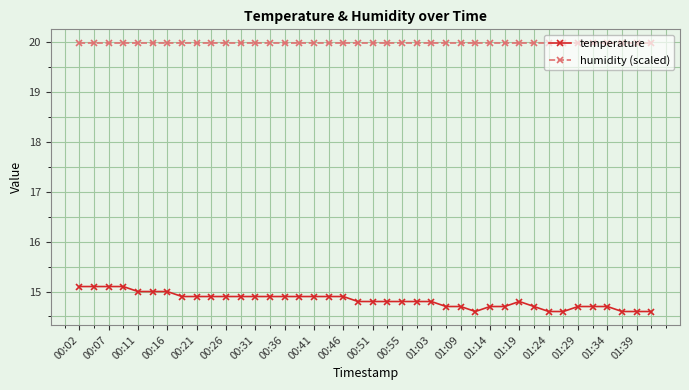

Which series has the largest range (max minus min)?

temperature